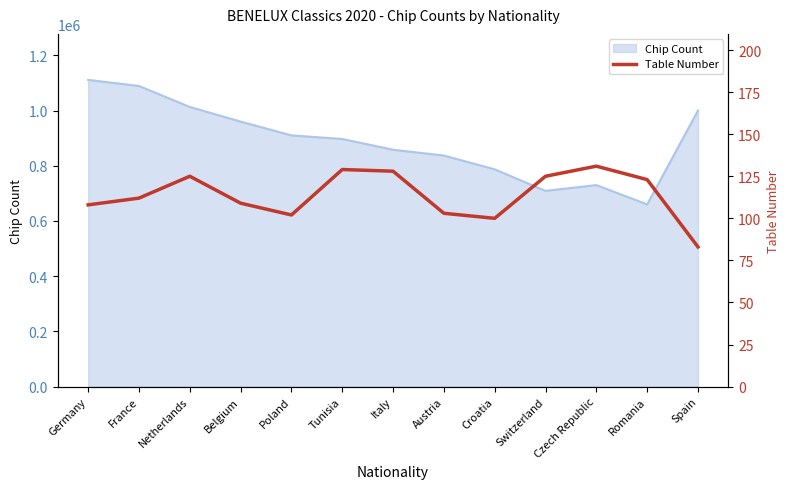

Reading left to right, transcribe all the data shown in this chart.

108	112	125	109	102	129	128	103	100	125	131	123	83